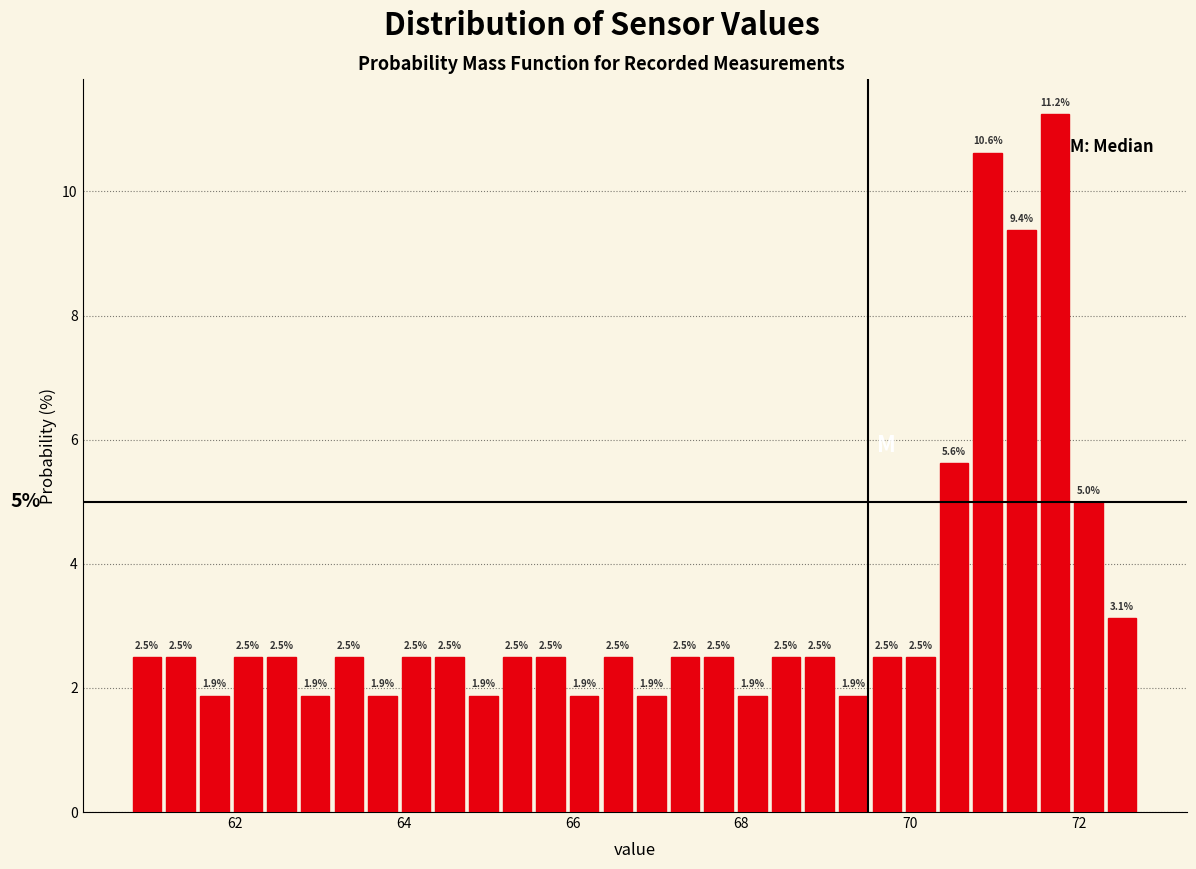

Around what value on the x-axis is the tallest bar? Give the approximate position of its centre, as read against the axis.

71.8